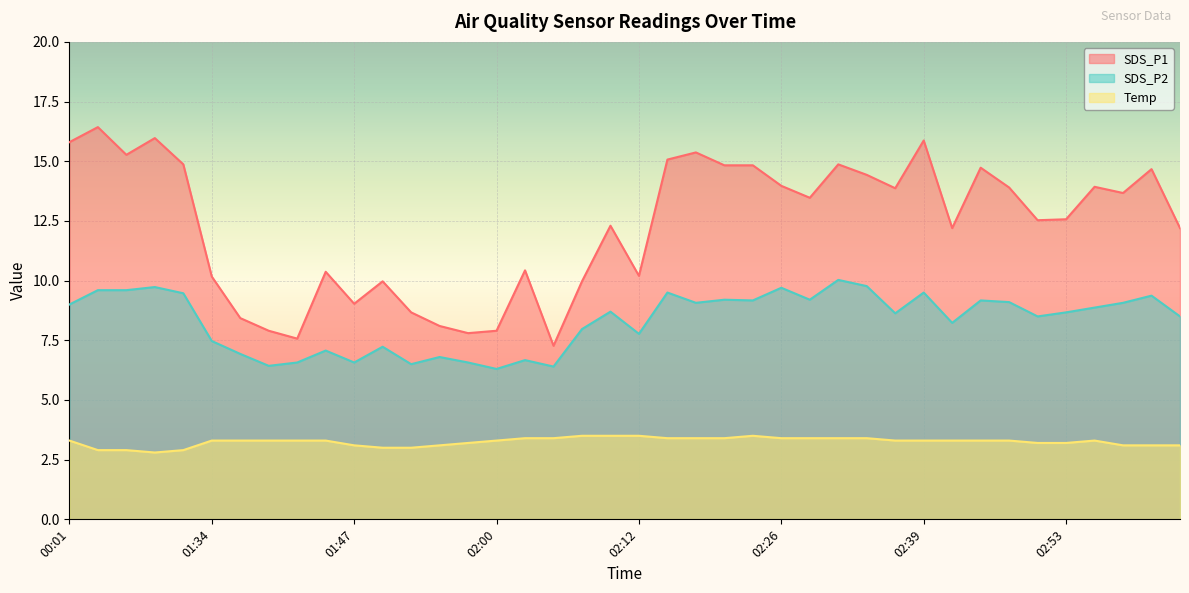

Does the chart display data point markers on the line(s)?

No